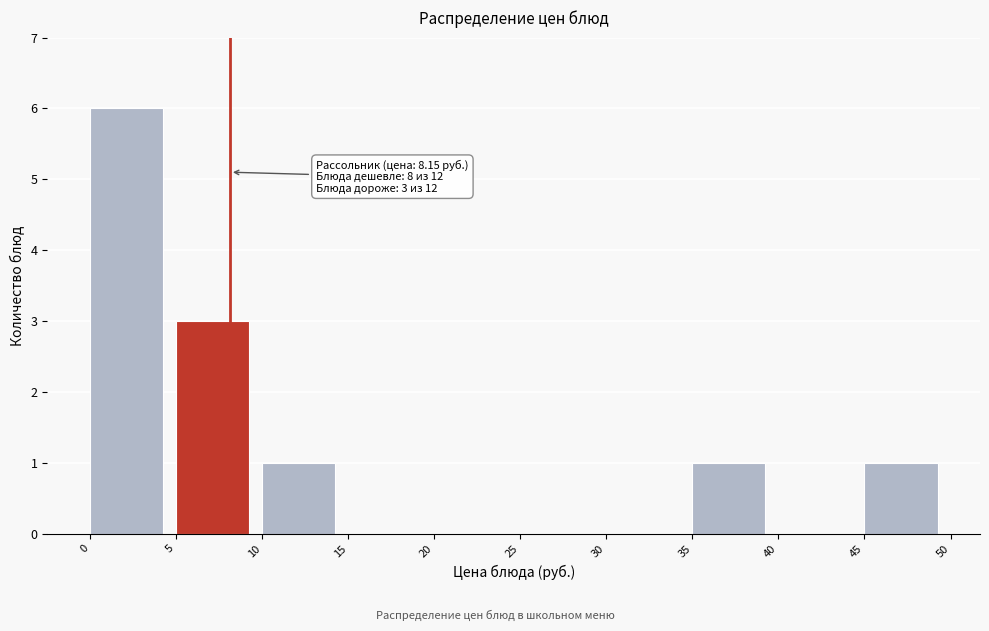

Which range on the x-axis has the tallest bar?

0 to 5